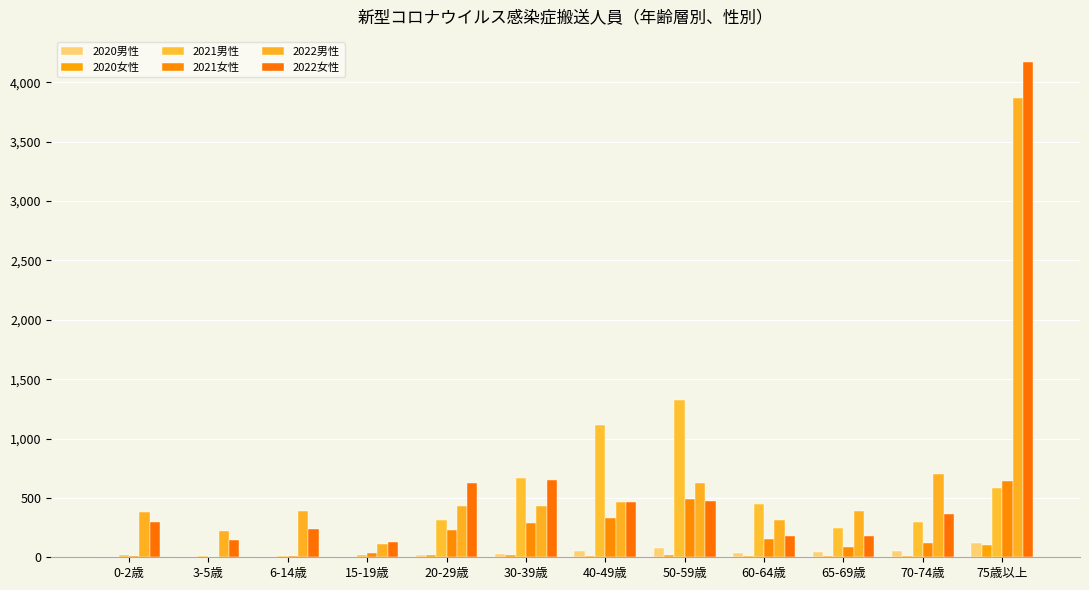

Which series has the largest range (max minus min)?

2022女性